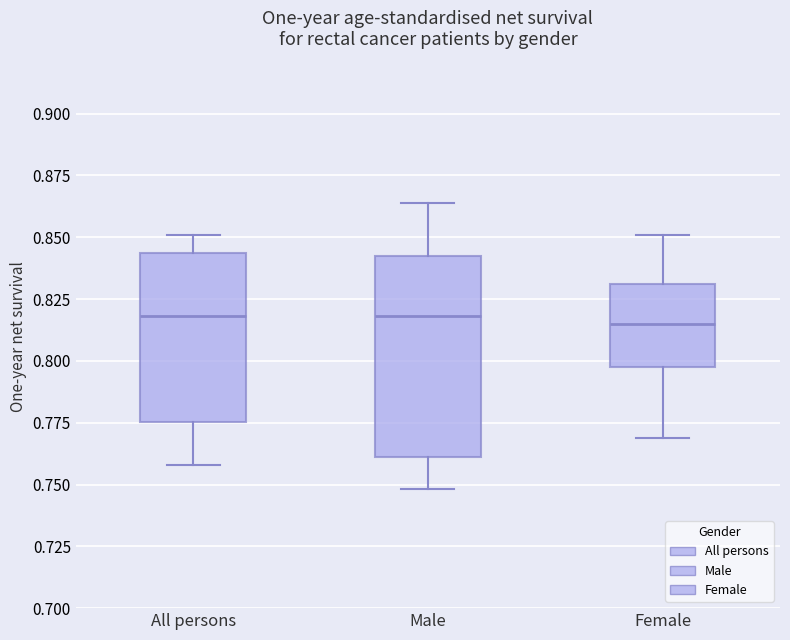

Which box is the tallest, from its lower edge to its upper edge?

Male